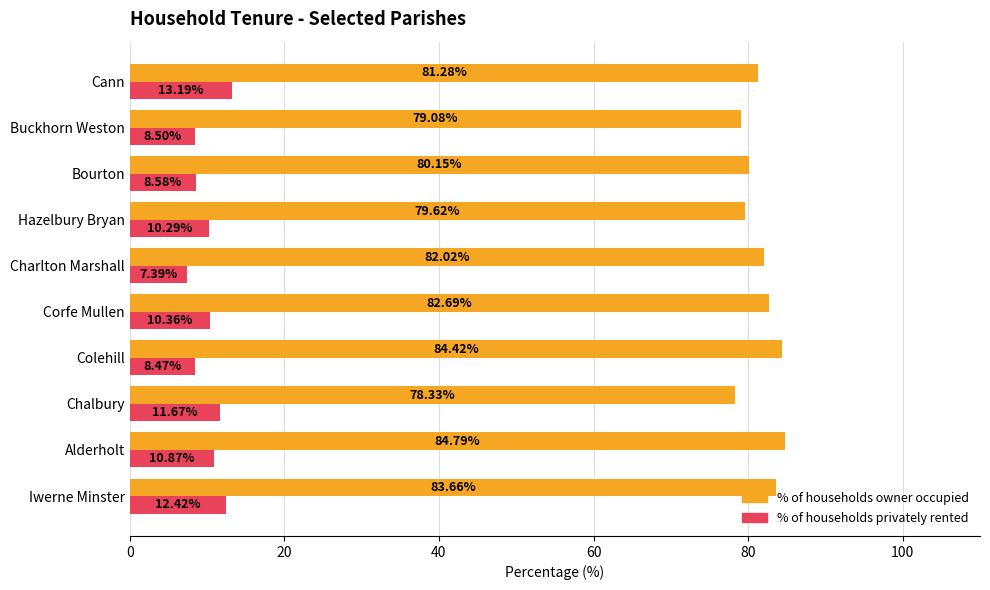

What is the spread (max minus min) of values at Chalbury?

66.7